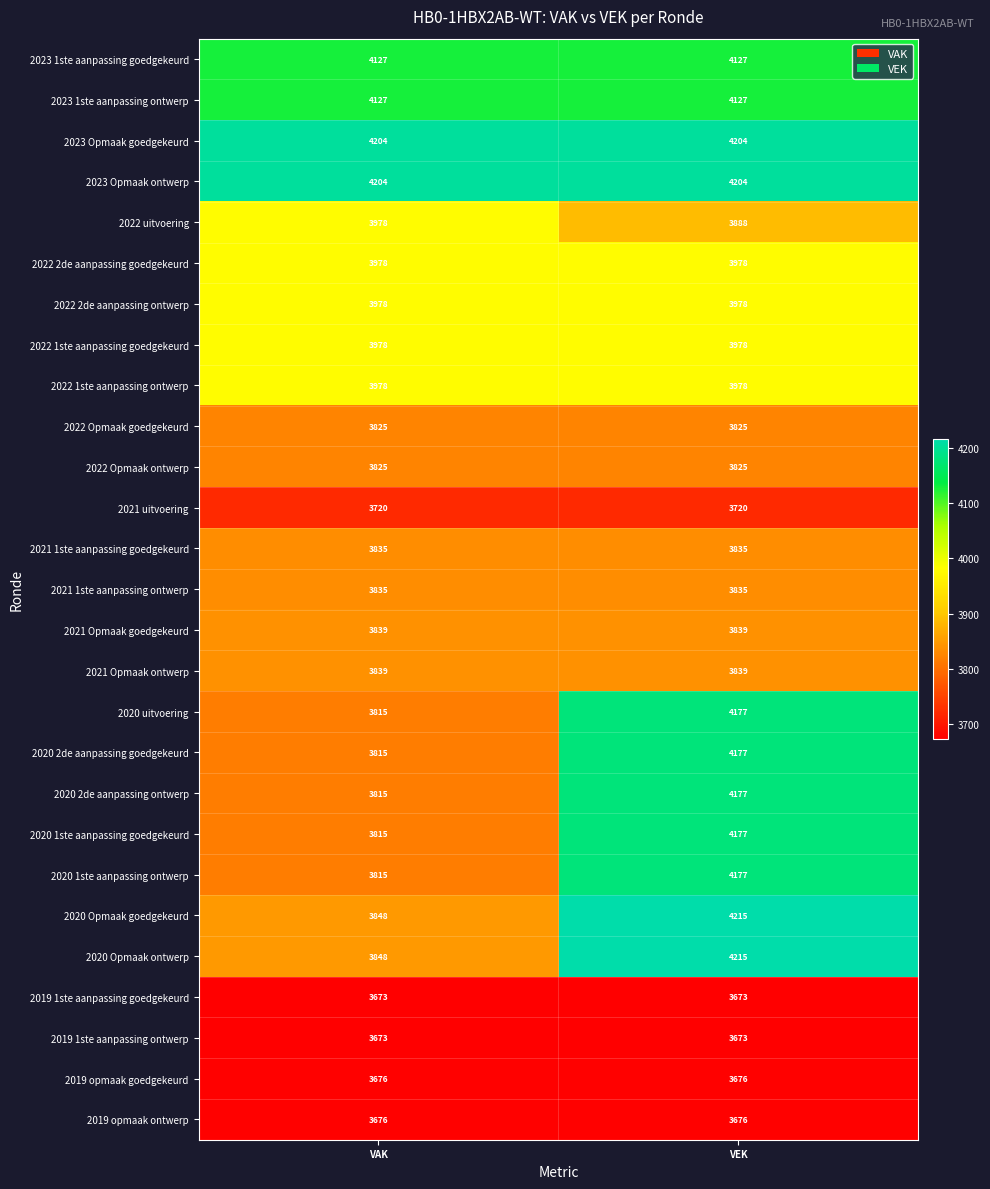

What is the approximate value of 2019 opmaak goedgekeurd at VAK?

3676